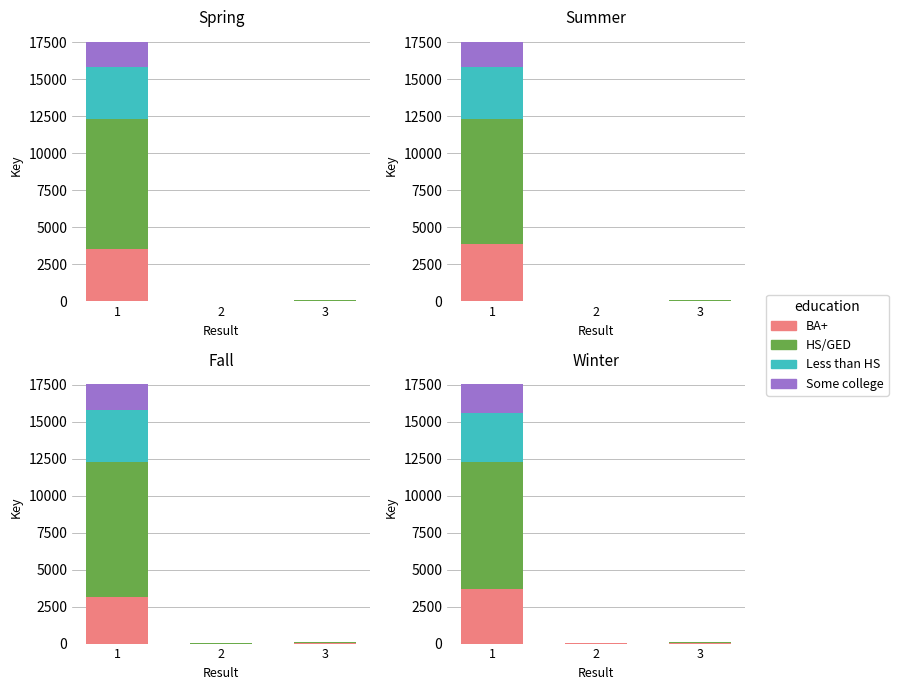

How many bars are there in each group?

4